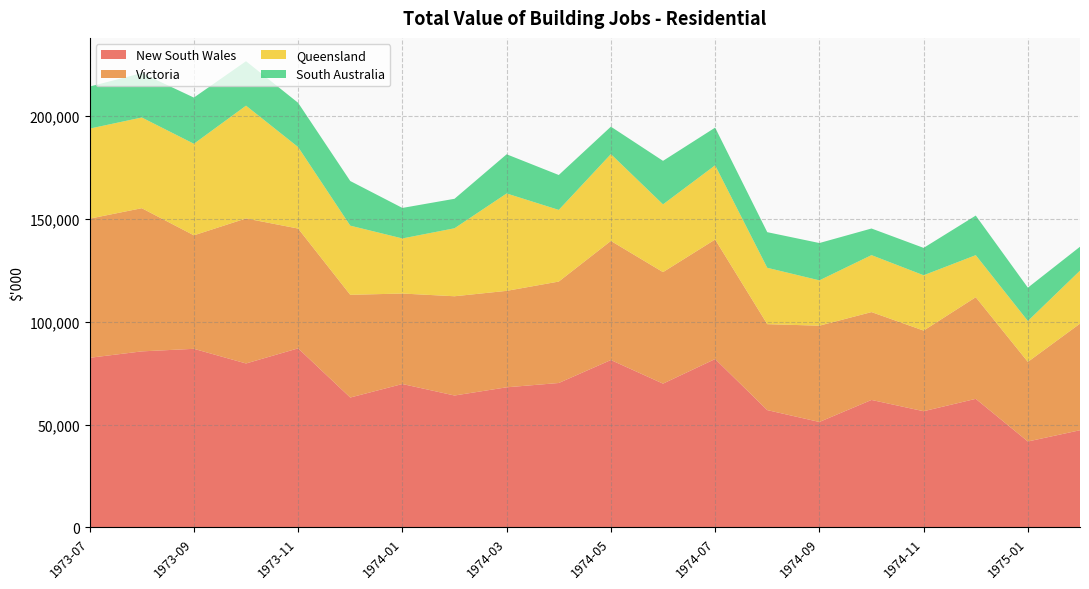

Reading left to right, what are all the values shown in this chart?

New South Wales: 1973-07=82523	1973-08=85645	1973-09=86893	1973-10=79766	1973-11=87117	1973-12=63202	1974-01=69771	1974-02=64183	1974-03=68172	1974-04=70267	1974-05=81437	1974-06=69954	1974-07=81921	1974-08=57082	1974-09=51313	1974-10=62022	1974-11=56544	1974-12=62554	1975-01=41821	1975-02=47297
Victoria: 1973-07=67668	1973-08=69633	1973-09=55190	1973-10=70526	1973-11=58255	1973-12=49945	1974-01=44007	1974-02=48268	1974-03=46907	1974-04=49330	1974-05=57924	1974-06=54238	1974-07=58124	1974-08=41798	1974-09=46828	1974-10=42729	1974-11=39217	1974-12=49433	1975-01=38706	1975-02=51838
Queensland: 1973-07=43793	1973-08=44118	1973-09=44532	1973-10=54855	1973-11=39628	1973-12=33644	1974-01=26790	1974-02=33065	1974-03=47367	1974-04=34853	1974-05=42231	1974-06=32949	1974-07=36096	1974-08=27415	1974-09=22049	1974-10=27707	1974-11=26902	1974-12=20455	1975-01=19912	1975-02=25782
South Australia: 1973-07=20465	1973-08=21585	1973-09=22463	1973-10=21623	1973-11=21519	1973-12=21700	1974-01=14839	1974-02=14342	1974-03=19049	1974-04=16975	1974-05=13339	1974-06=21161	1974-07=18327	1974-08=17326	1974-09=18150	1974-10=12942	1974-11=13314	1974-12=19257	1975-01=16197	1975-02=11622